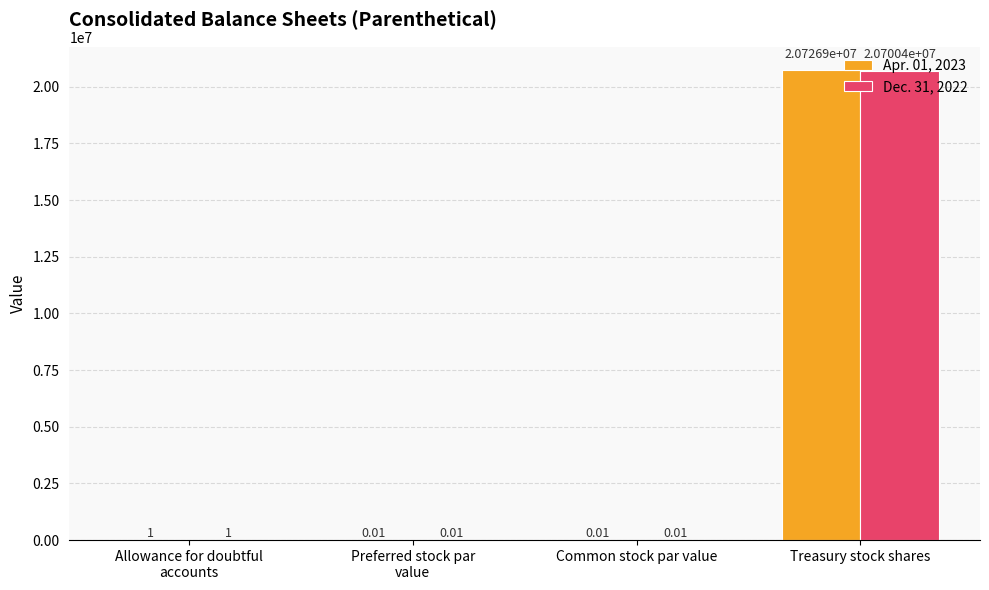

What is the sum of all Apr. 01, 2023 values?

20726889.0